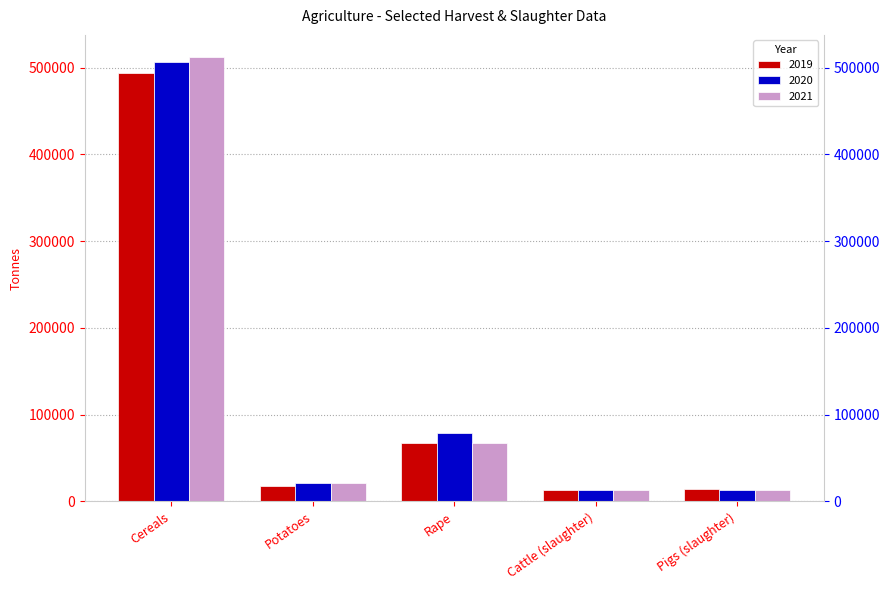

Which category has the highest value in the 2021 series?

Cereals